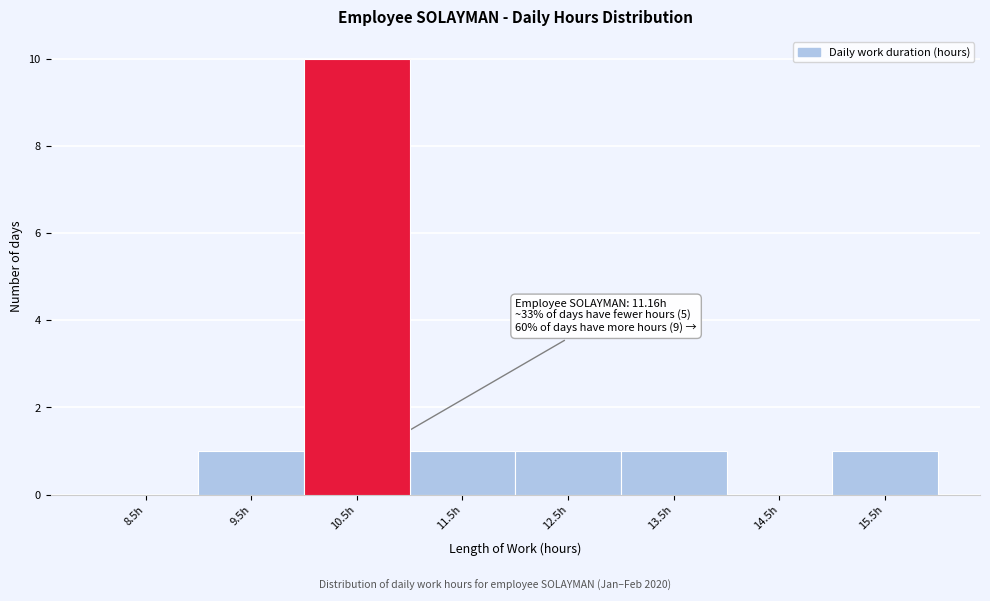

Reading left to right, transcribe all the data shown in this chart.

8.5h=0	9.5h=1	10.5h=10	11.5h=1	12.5h=1	13.5h=1	14.5h=0	15.5h=1